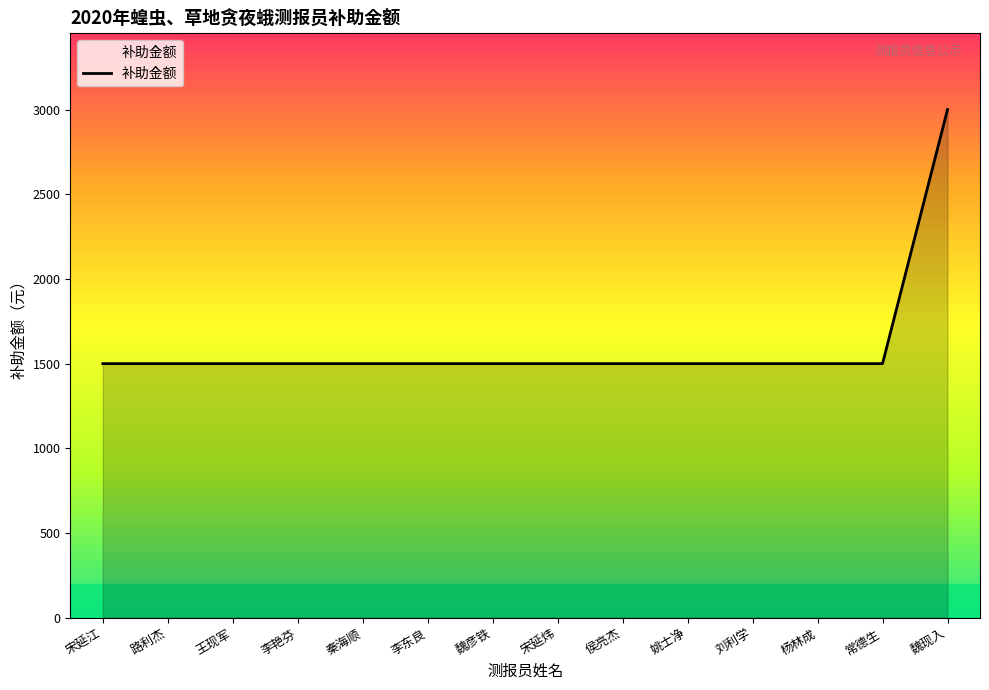

What value does the data have at 王现军?

1500